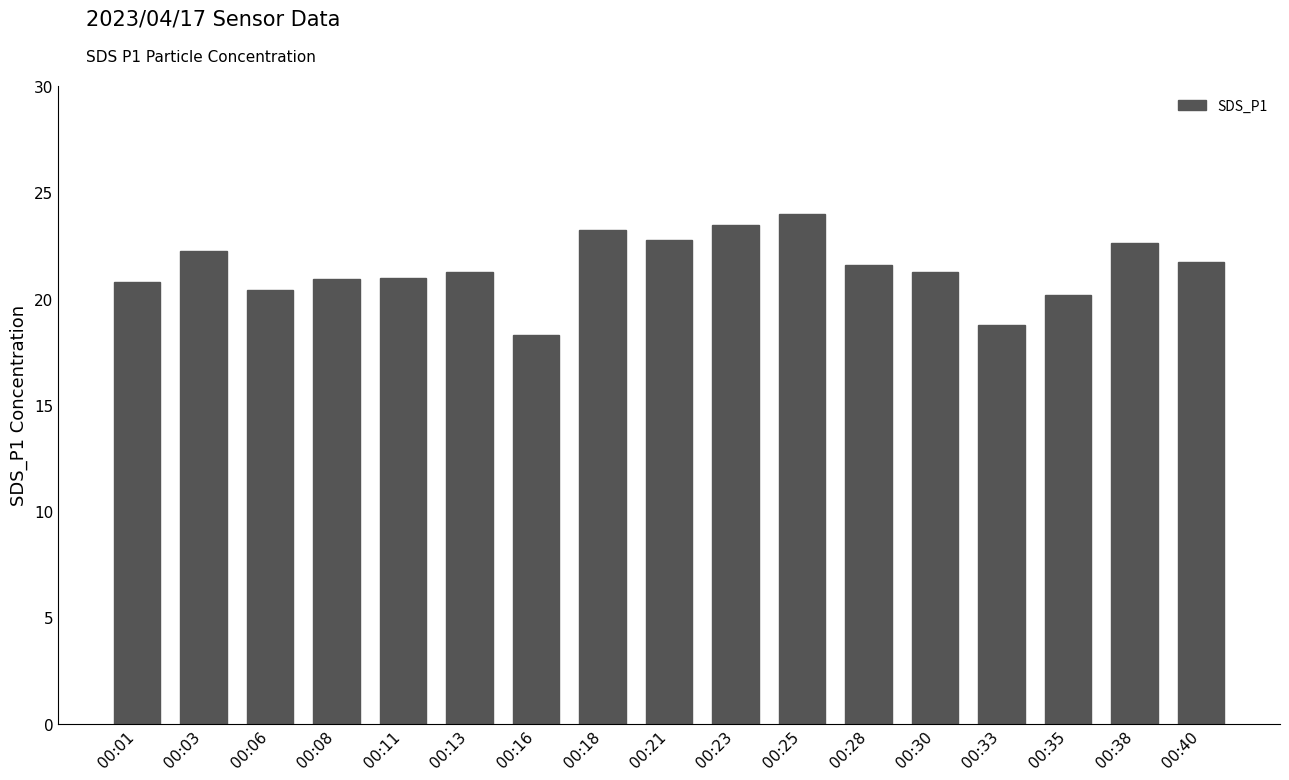

What is the ratio of the value at 00:18 to the value at 00:01?

1.1